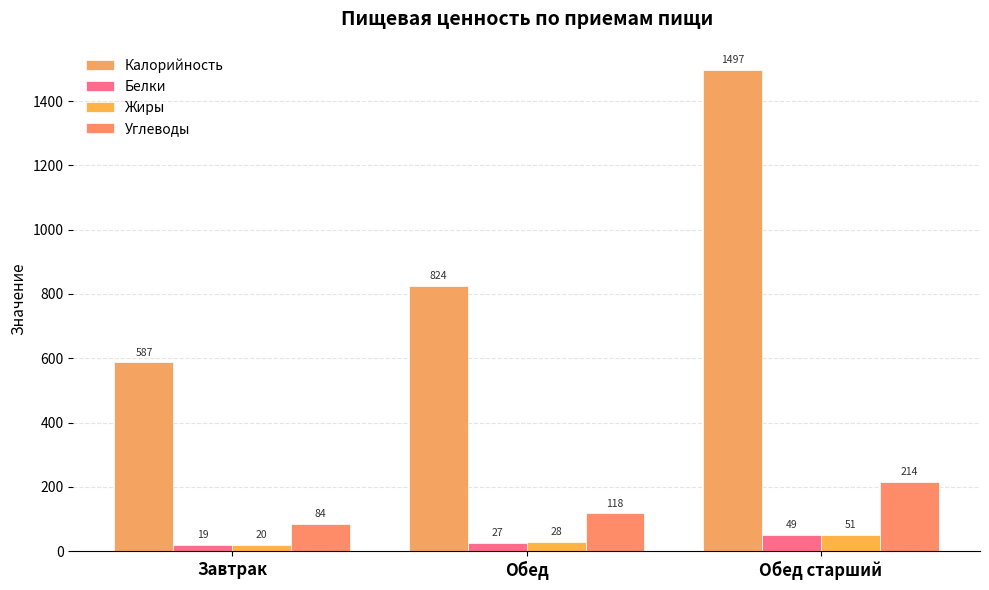

At which label is Белки closest to 34?

Обед